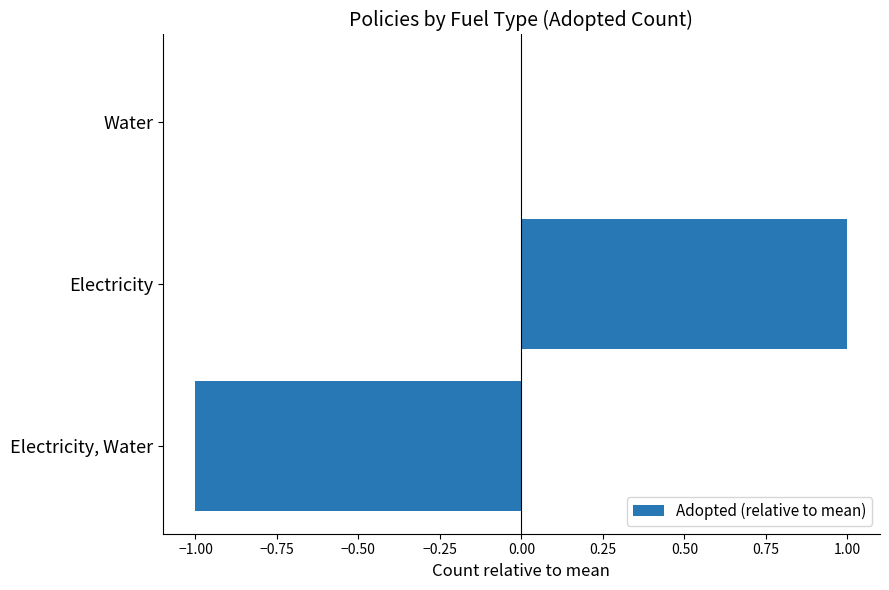

What is the change in value from Electricity, Water to Water?

+1